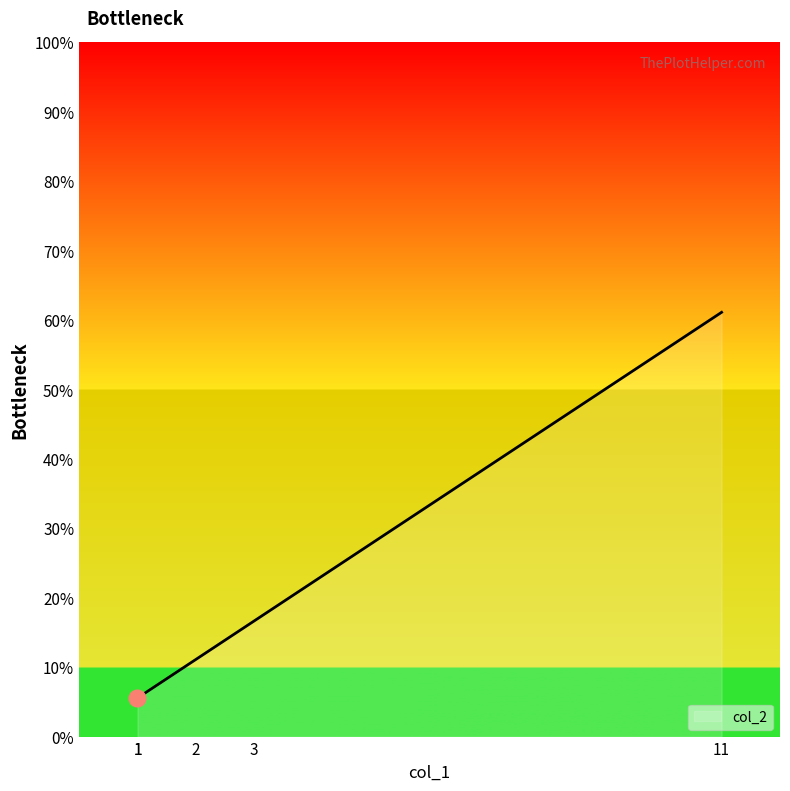

What is the greatest value displayed?

61.1